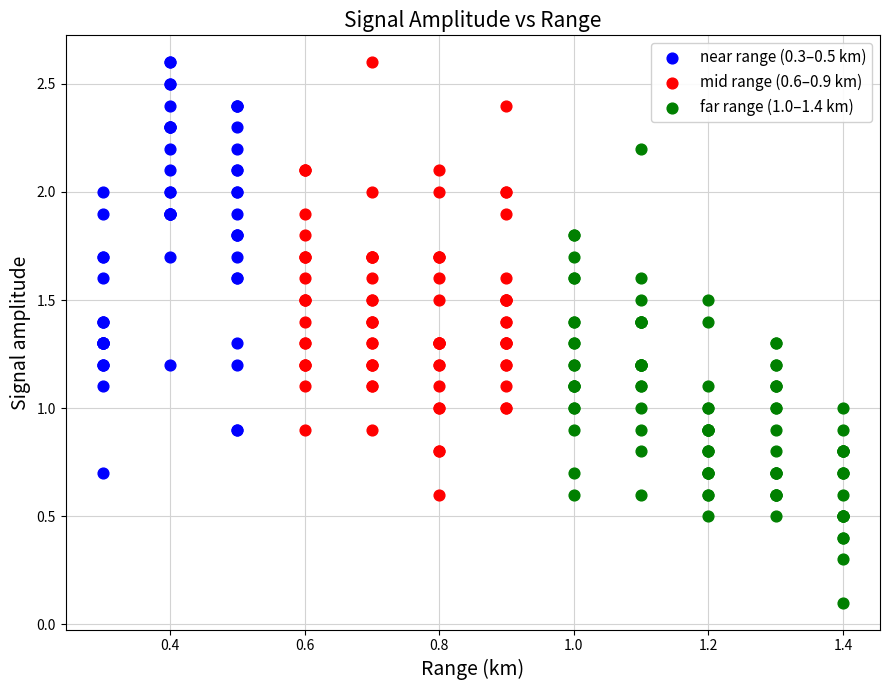

What are all the series names shown in the legend?

near range (0.3–0.5 km), mid range (0.6–0.9 km), far range (1.0–1.4 km)